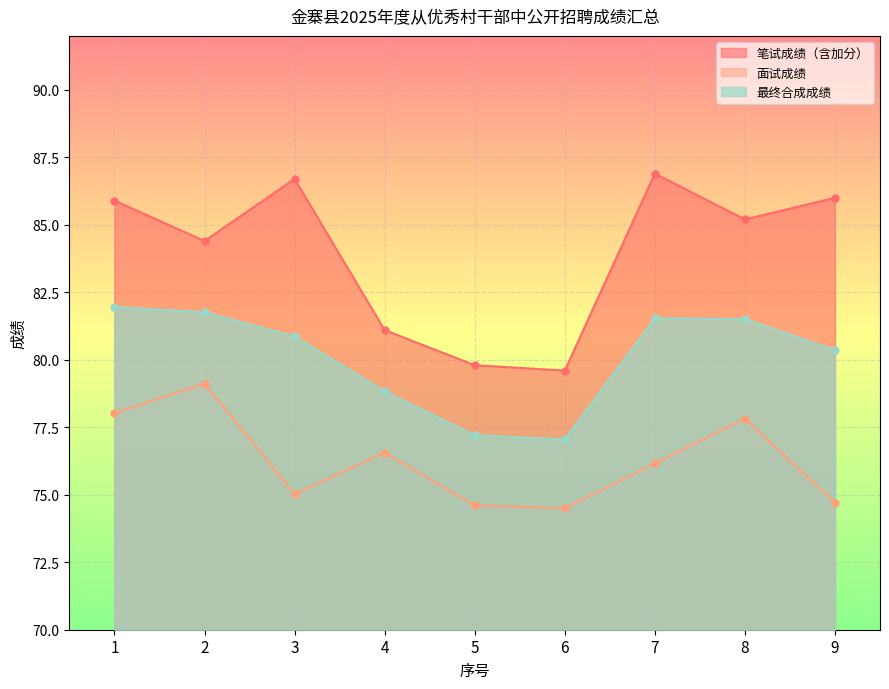

What is the difference between the 面试成绩 values at 9 and 6?

0.2